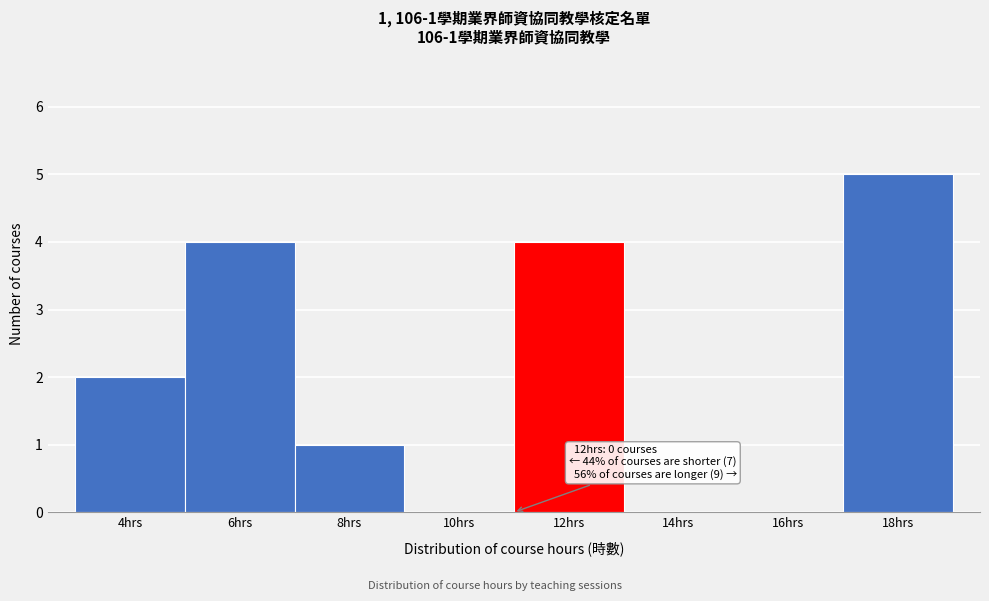

Reading left to right, list all the values displayed in this chart.

4hrs=2	6hrs=4	8hrs=1	10hrs=0	12hrs=4	14hrs=0	16hrs=0	18hrs=5